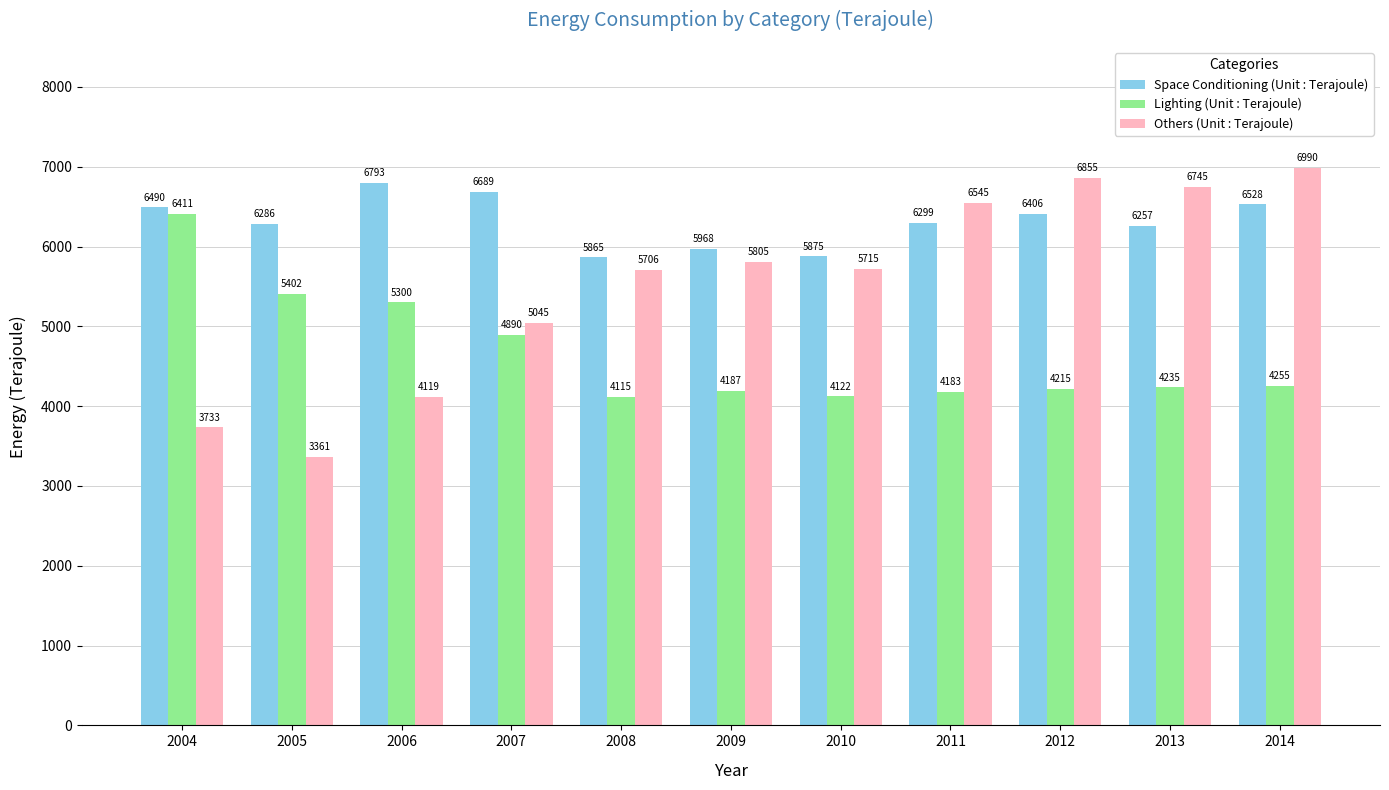

What is the minimum value for Space Conditioning (Unit : Terajoule)?

5865